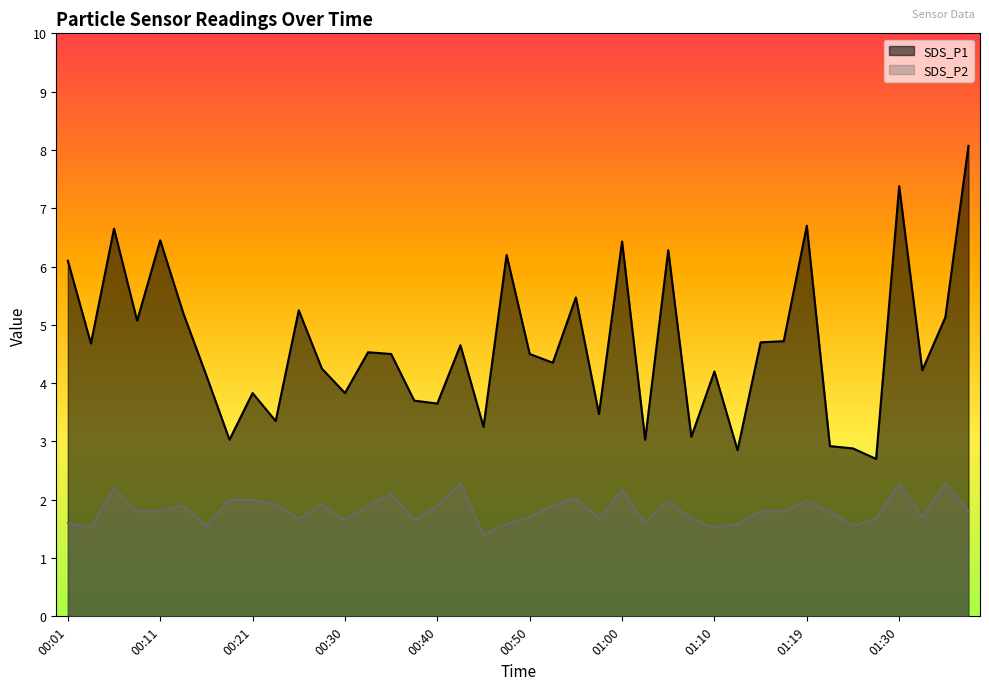

What position from the right is 01:27?

5